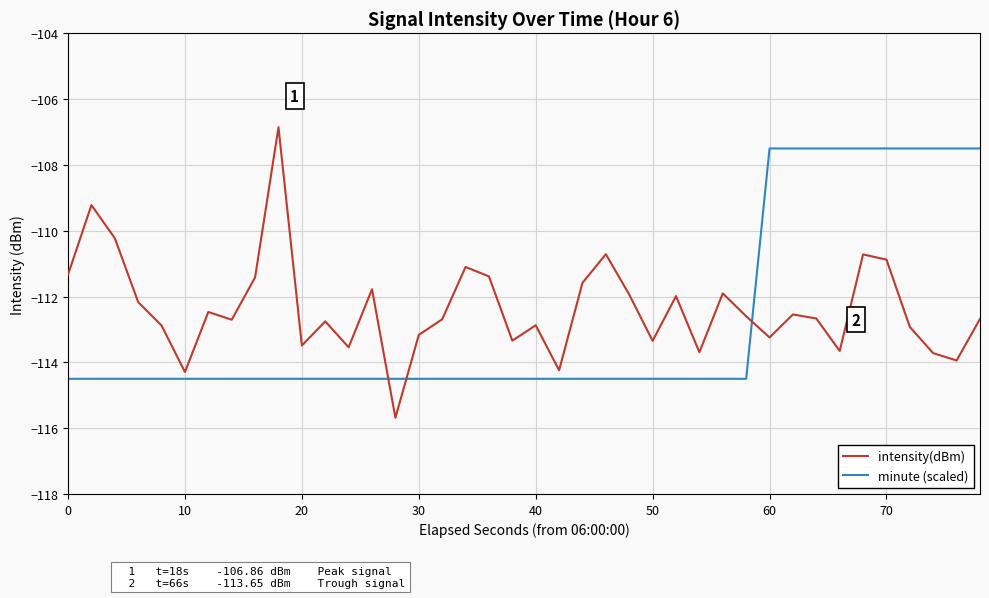

What is the greatest value displayed?

-106.9